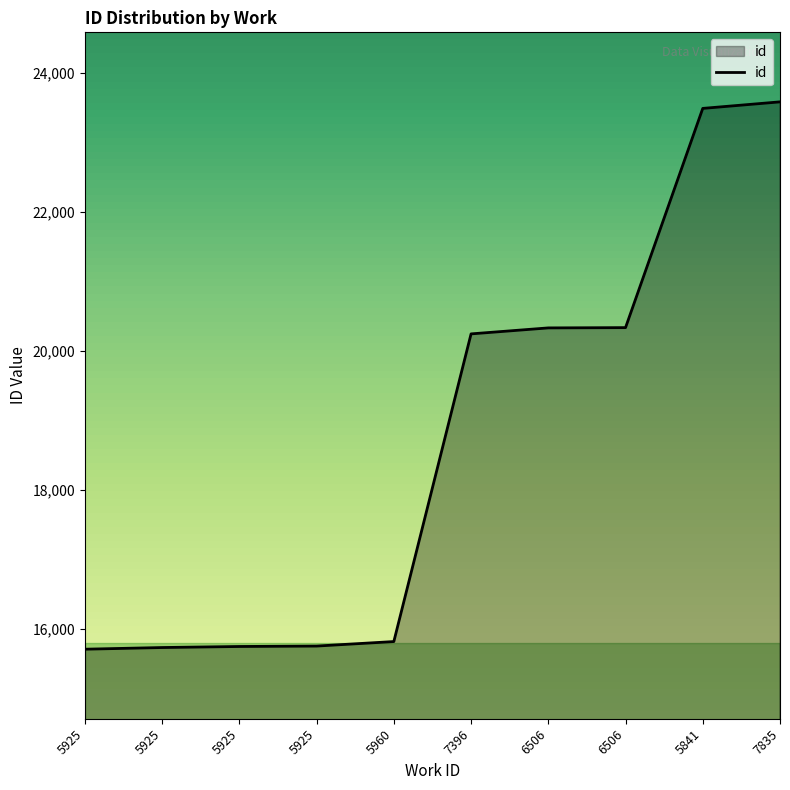

The chart shows a value of 15731 at 5925. True or false?

True